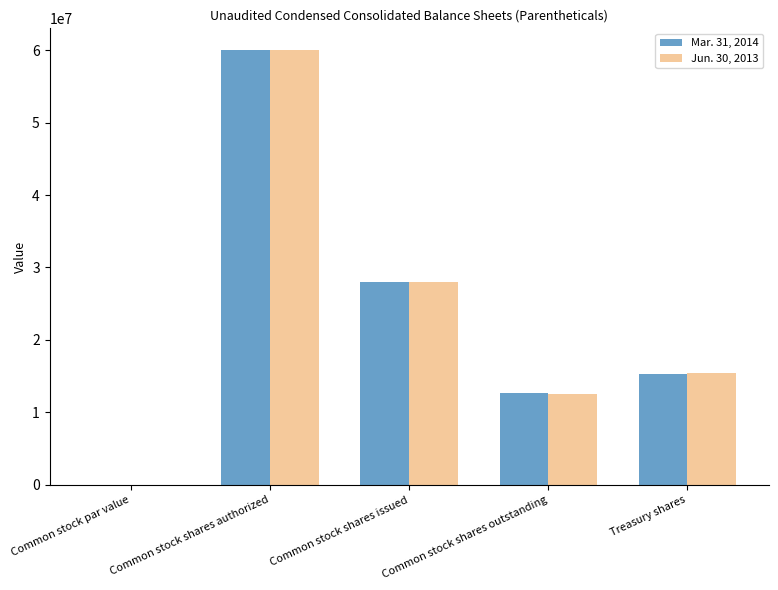

Count the number of categories in the chart.

5